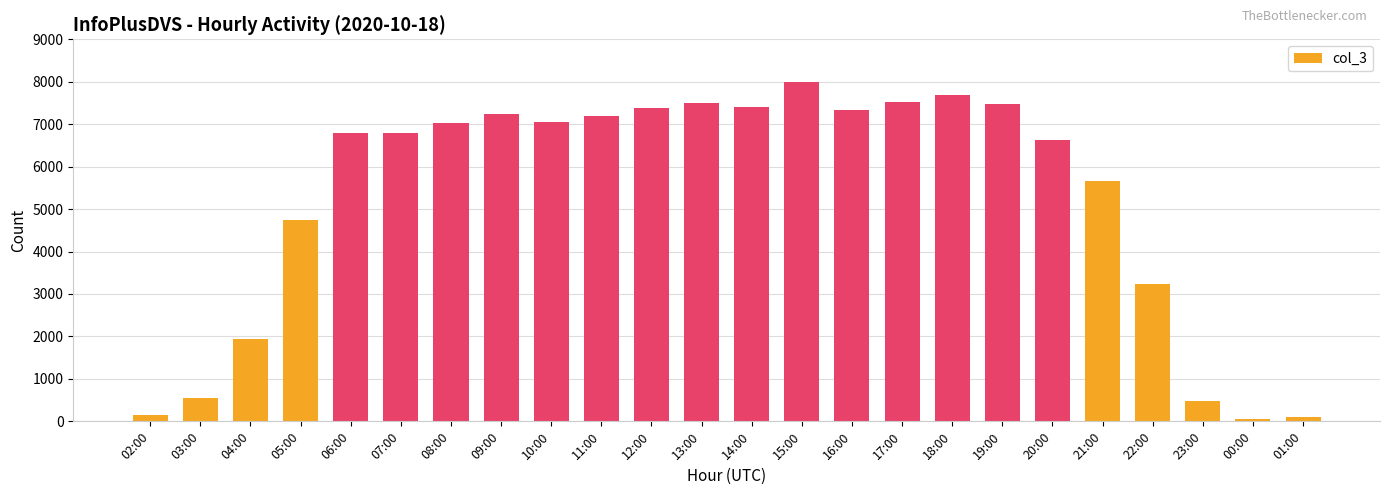

Approximately how many times larger is the value at 21:00 compared to 10:00?

0.8